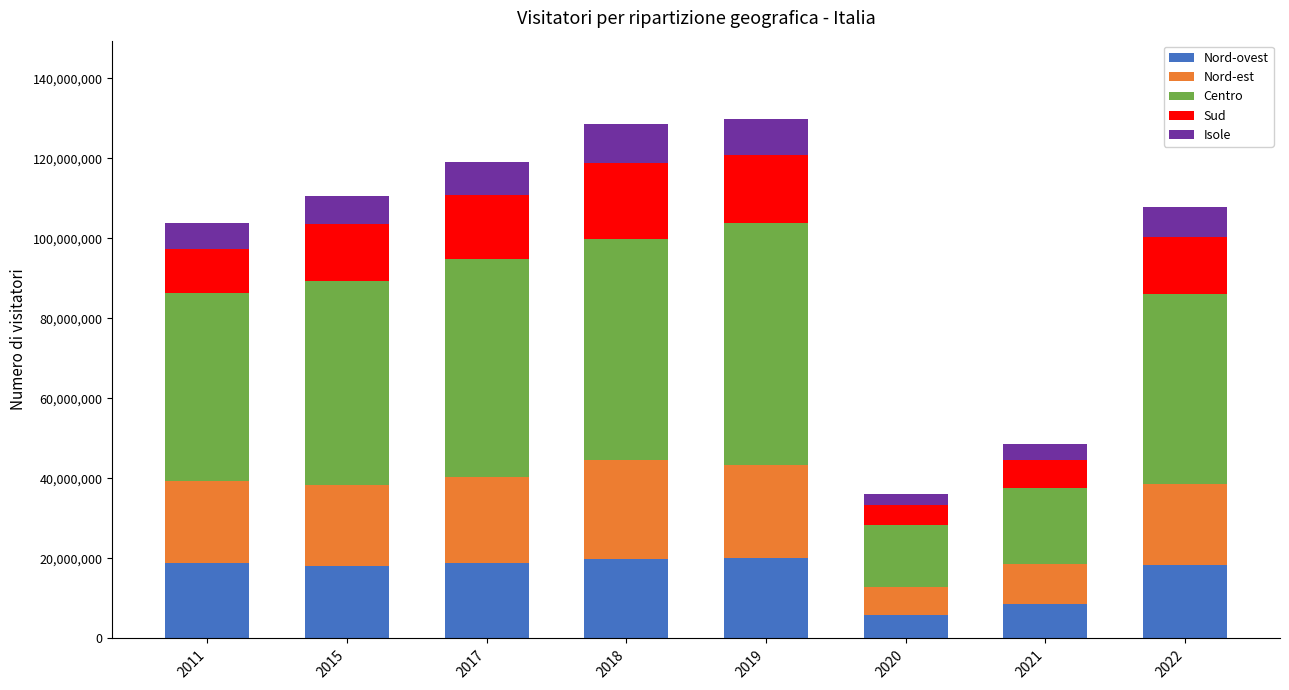

What is the highest value of the Nord-ovest series?

20060006